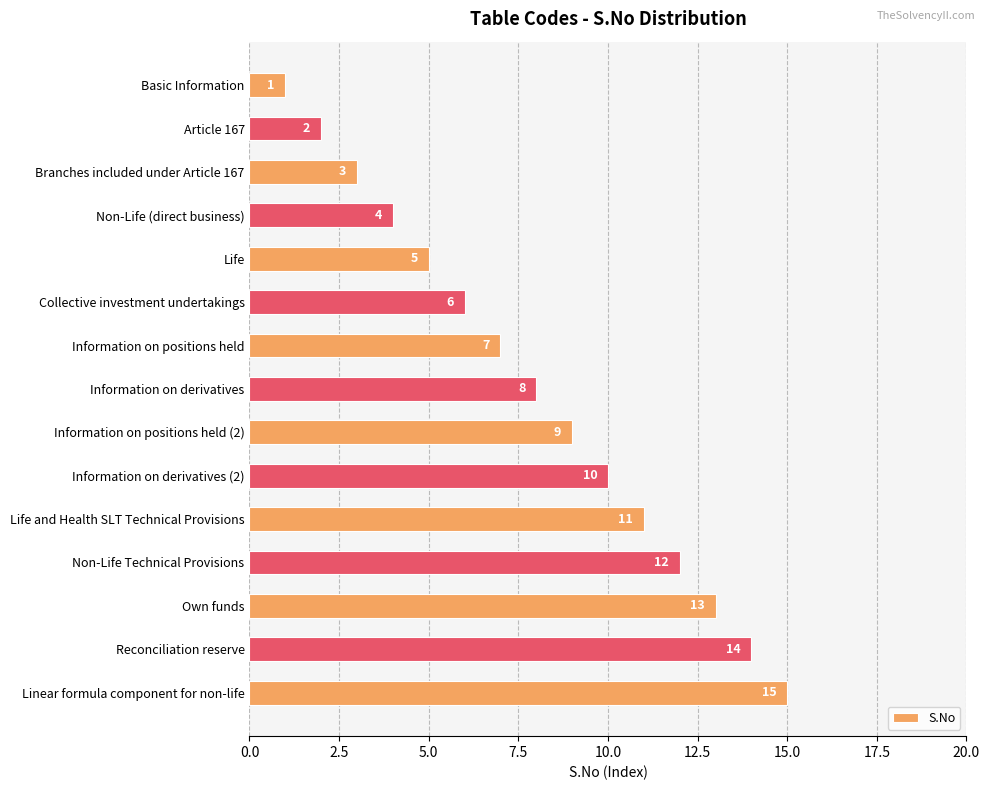

Approximately how many times larger is the value at Branches included under Article 167 compared to Information on derivatives?

0.4